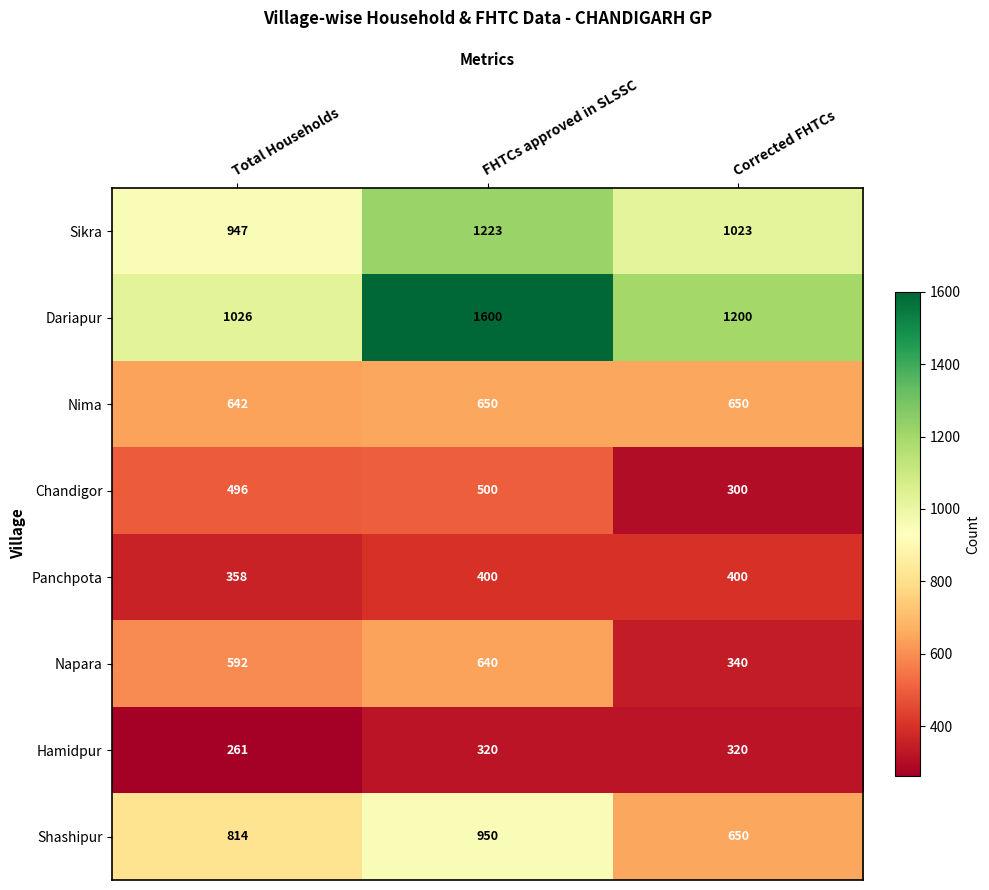

List the series in order of their peak value, highest first.

Dariapur, Sikra, Shashipur, Nima, Napara, Chandigor, Panchpota, Hamidpur